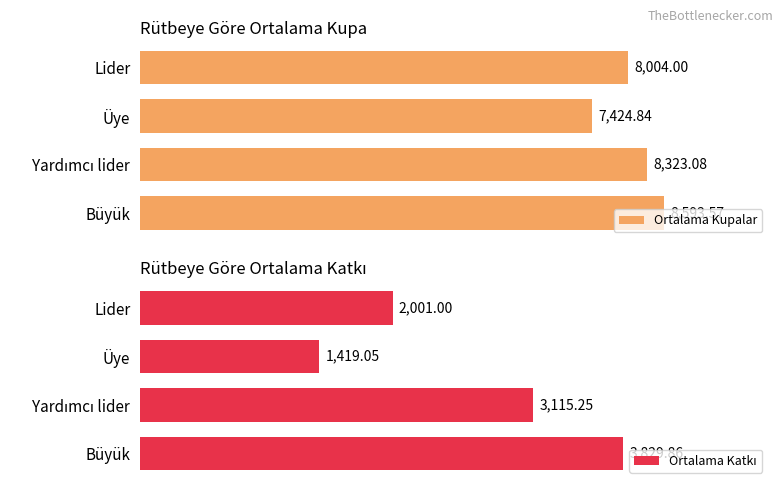

What is the difference between the maximum and second lowest values in the Ortalama Katkı series?

1828.9